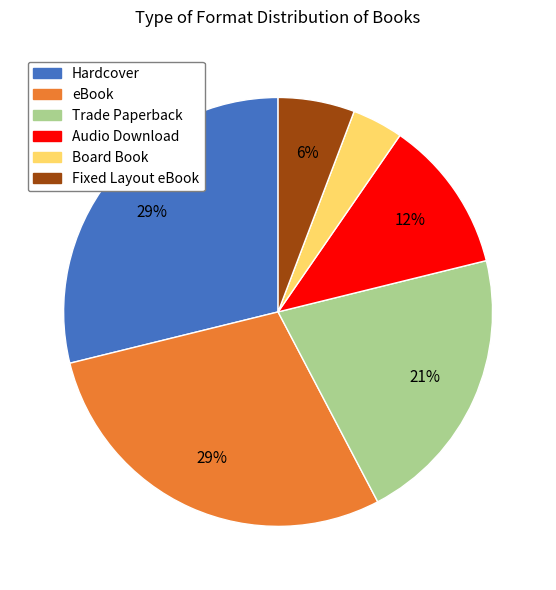

What percentage is the Fixed Layout eBook slice, to the nearest percent?

6%